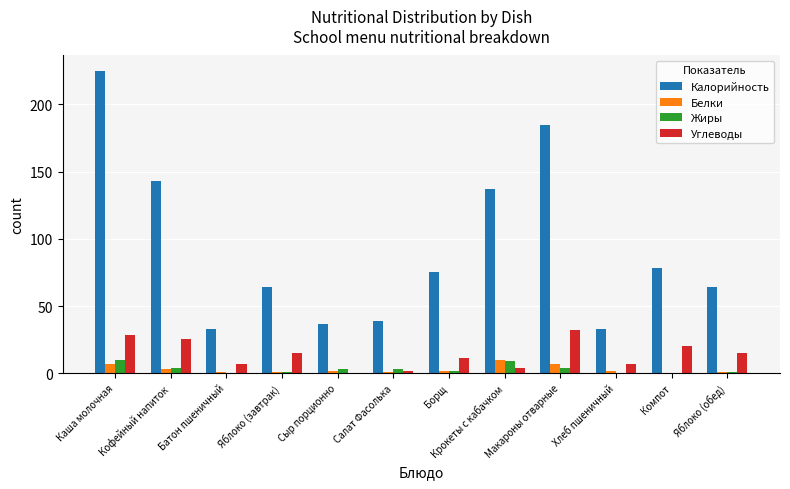

Where does the Углеводы series first go above 15?

Каша молочная